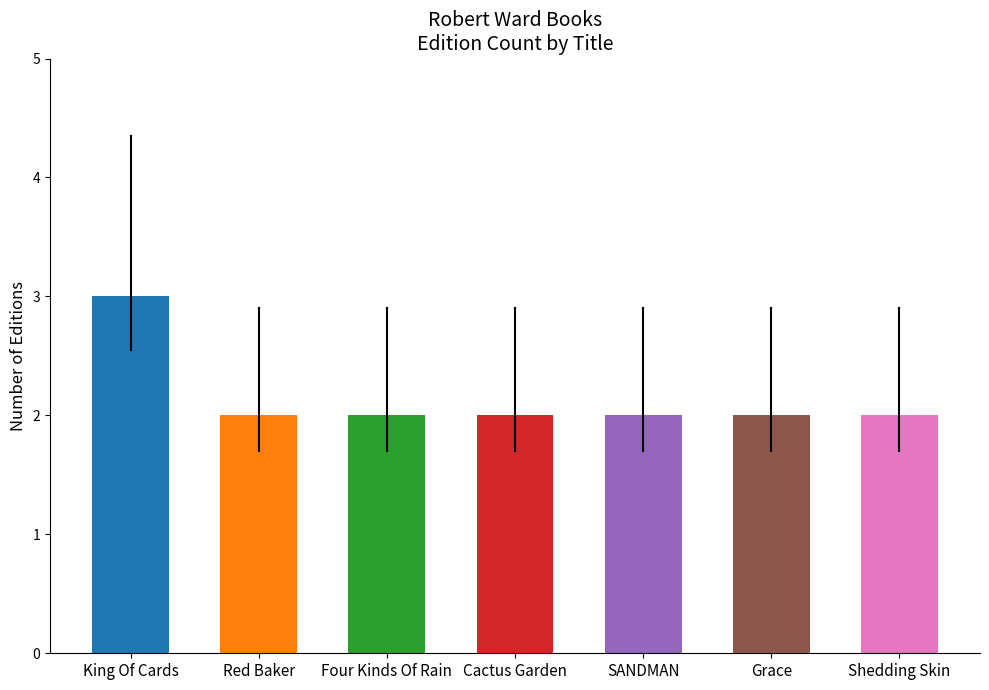

The value at Shedding Skin is 2. True or false?

True